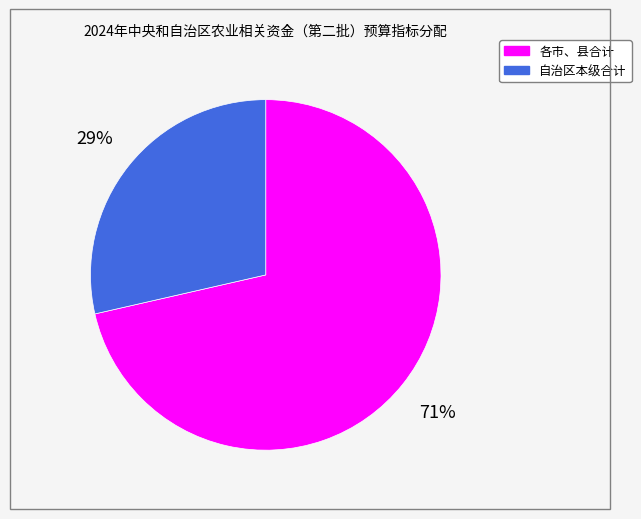

To the nearest percent, what is the average slice percentage?

50%